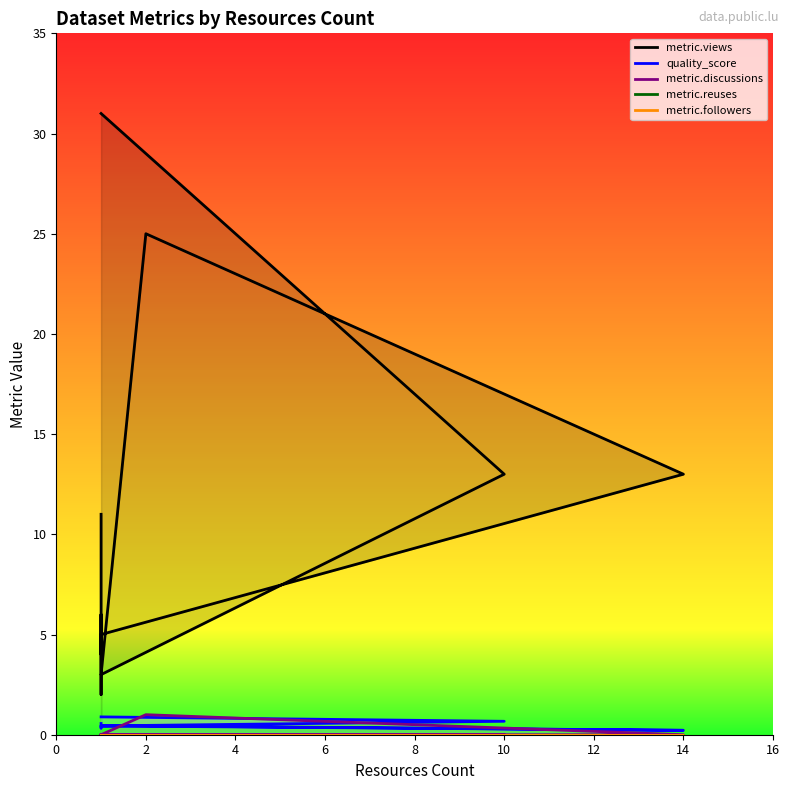

How many interior local valleys does the metric.views series have?

2